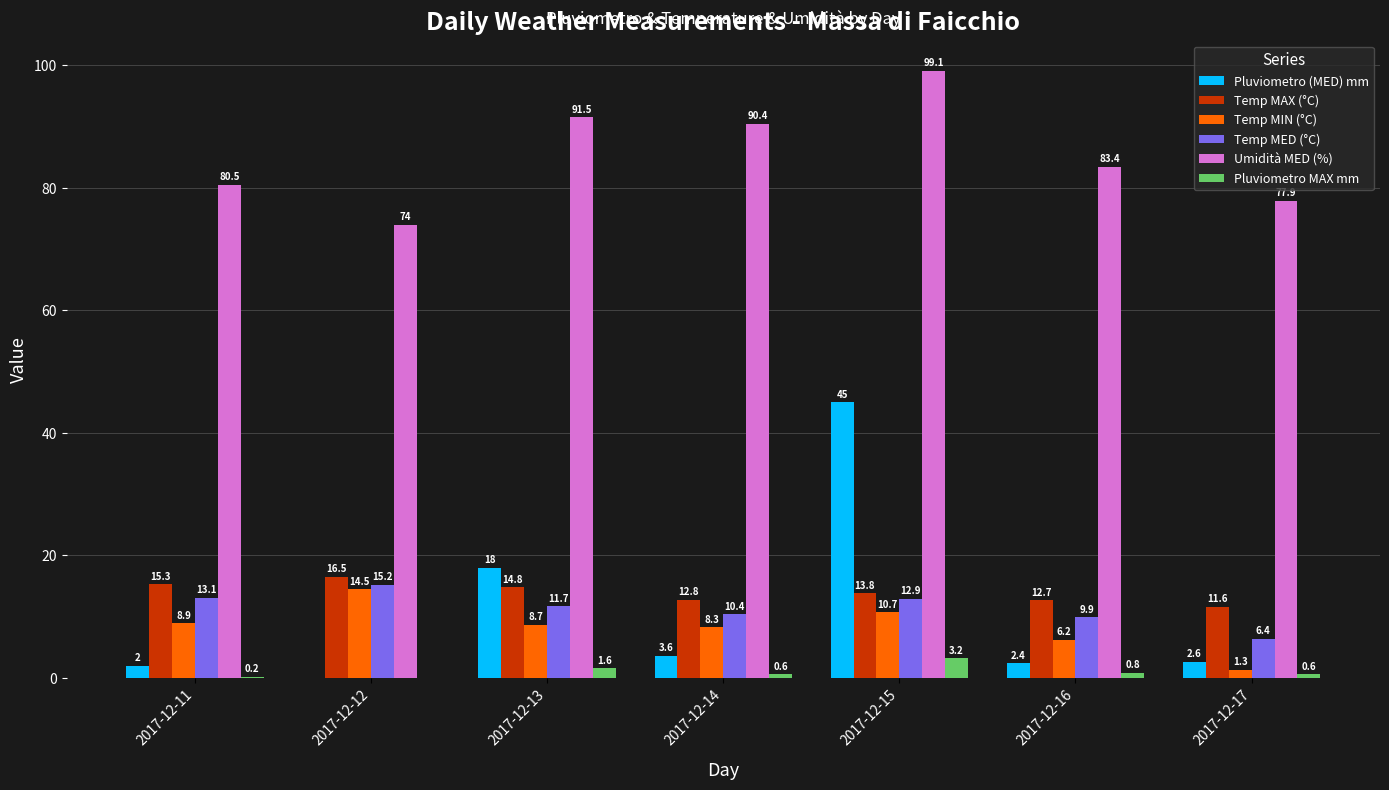

What is the sum of all Temp MED (°C) values?

79.6